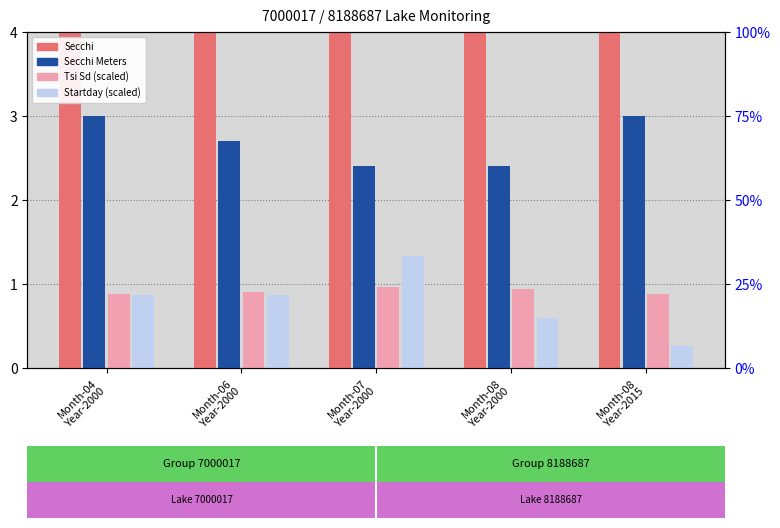

Between Month-04
Year-2000 and Month-08
Year-2000, which series saw the biggest shift?

Secchi